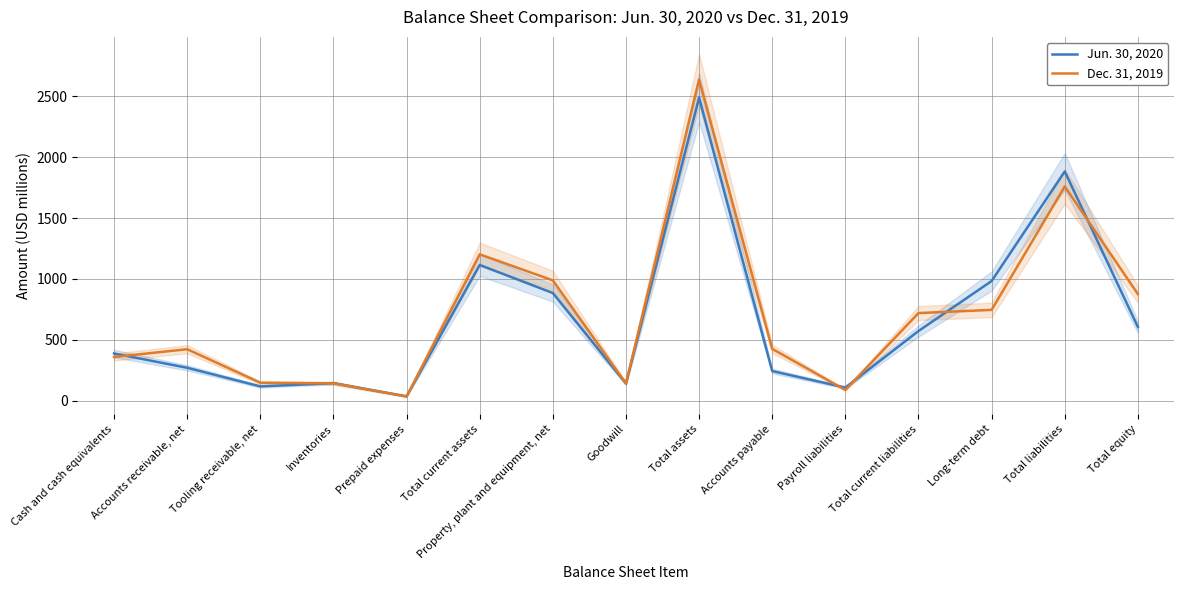

What is the label of the 13th point from the left?

Long-term debt